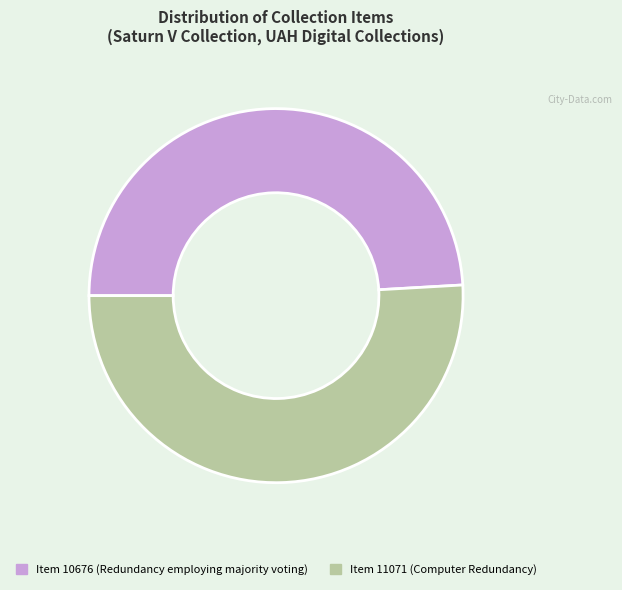

Which has a higher value, Item 10676 or Item 11071?

Item 11071